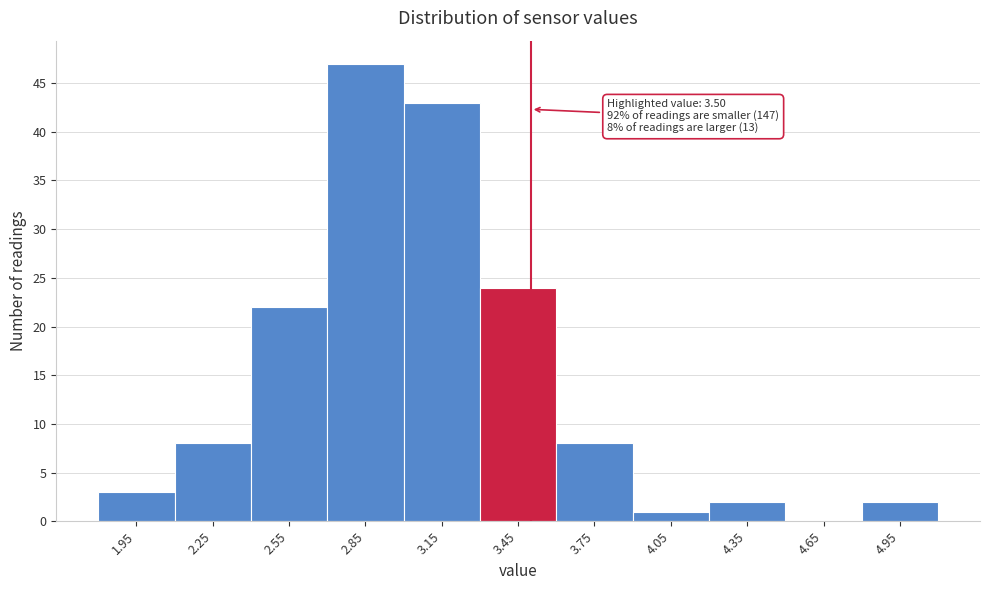

Over which range of the x-axis is the bar tallest?

2.7 to 3.0